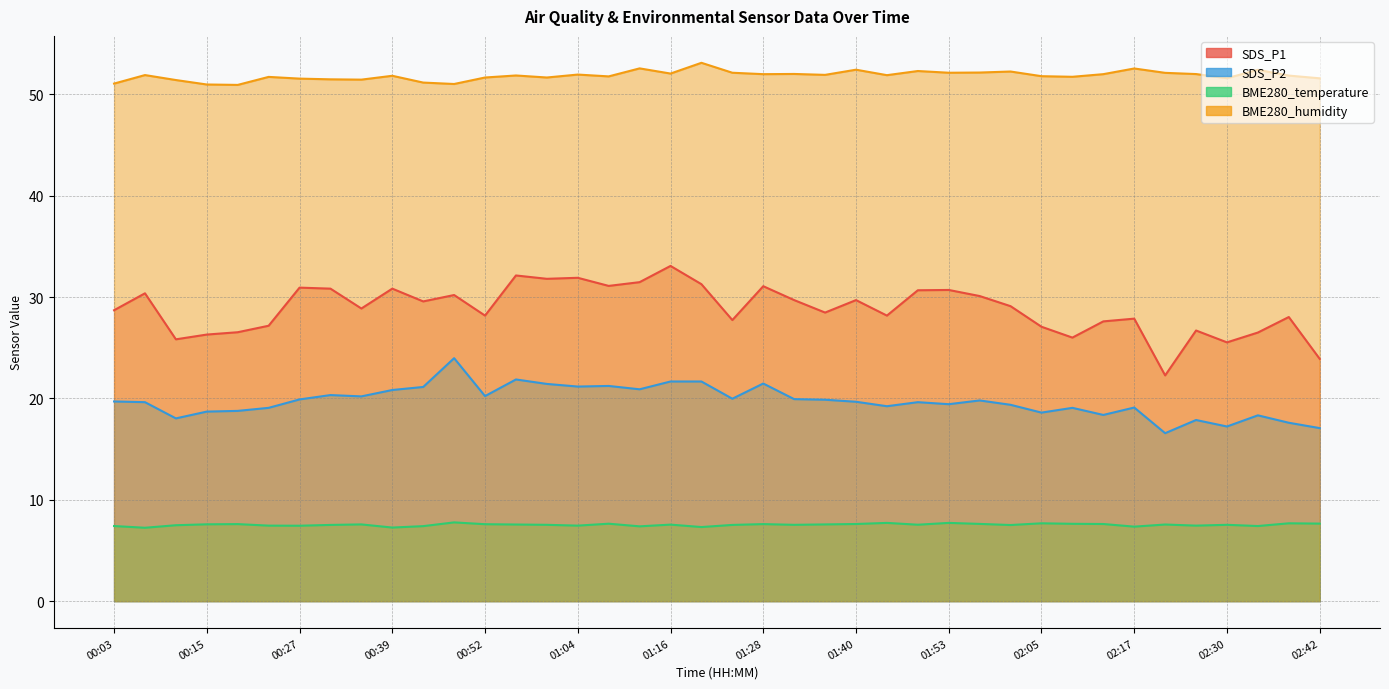

Is it true that BME280_humidity equals 52.6 at 01:12?

True